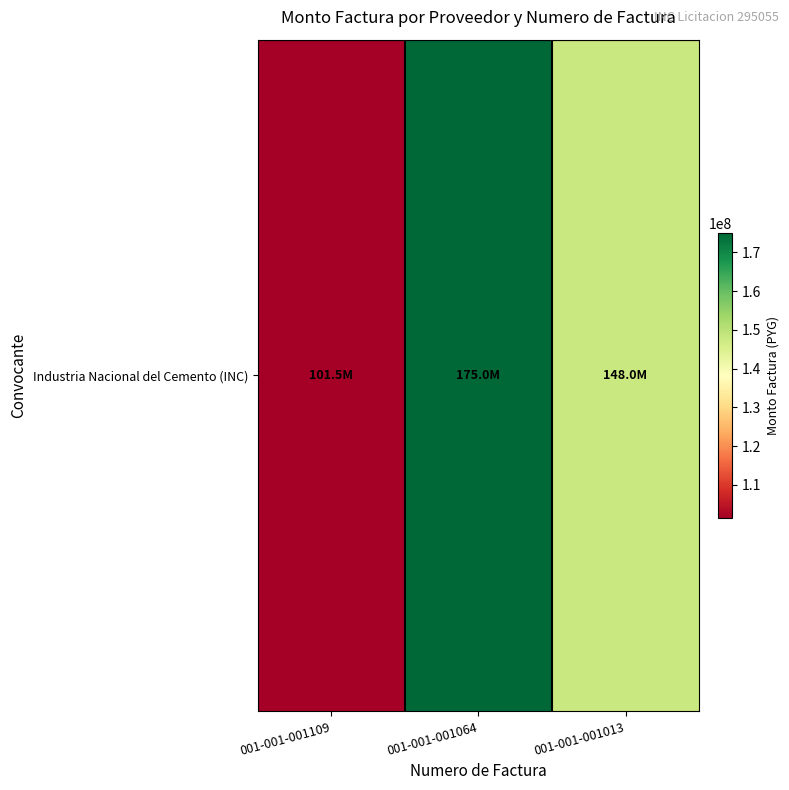

True or false: the data shows 101500000 at 001-001-001109.

True